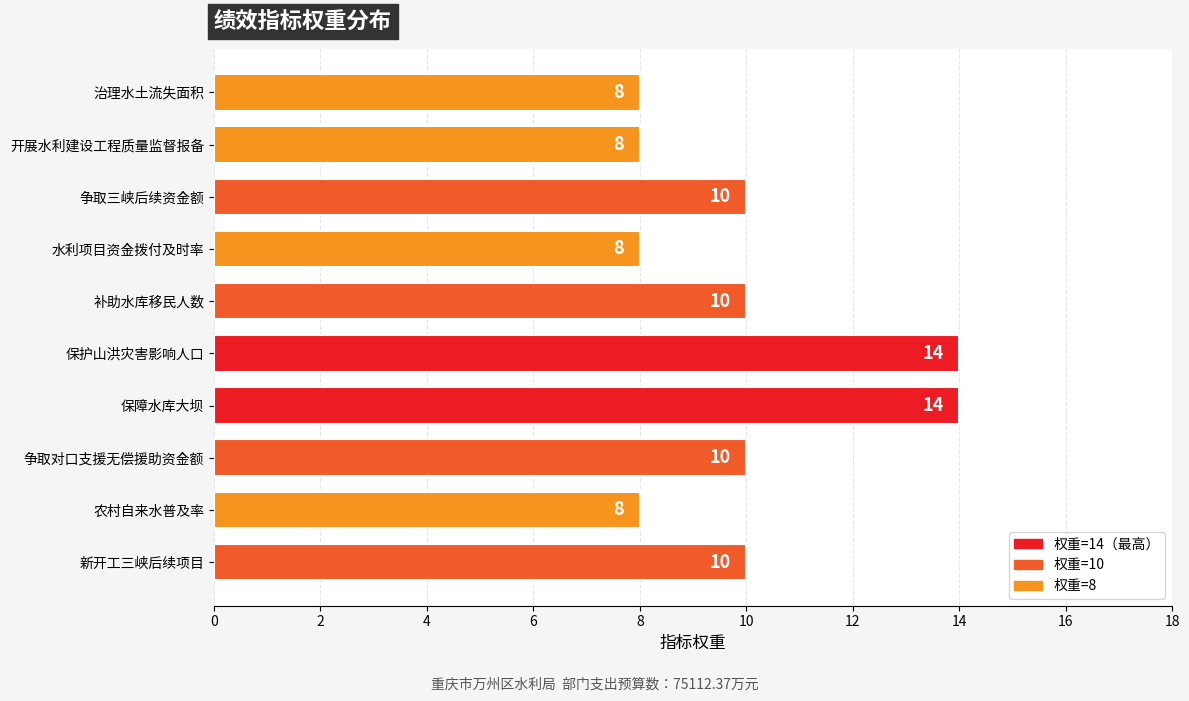

Does the chart contain any negative values?

No